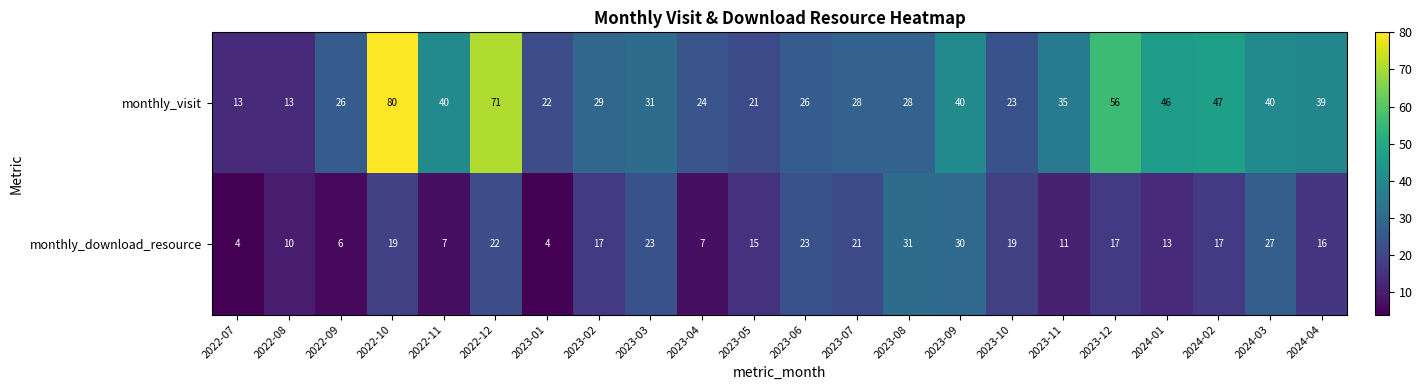

Rank the series by their average value, from highest to lowest.

monthly_visit, monthly_download_resource